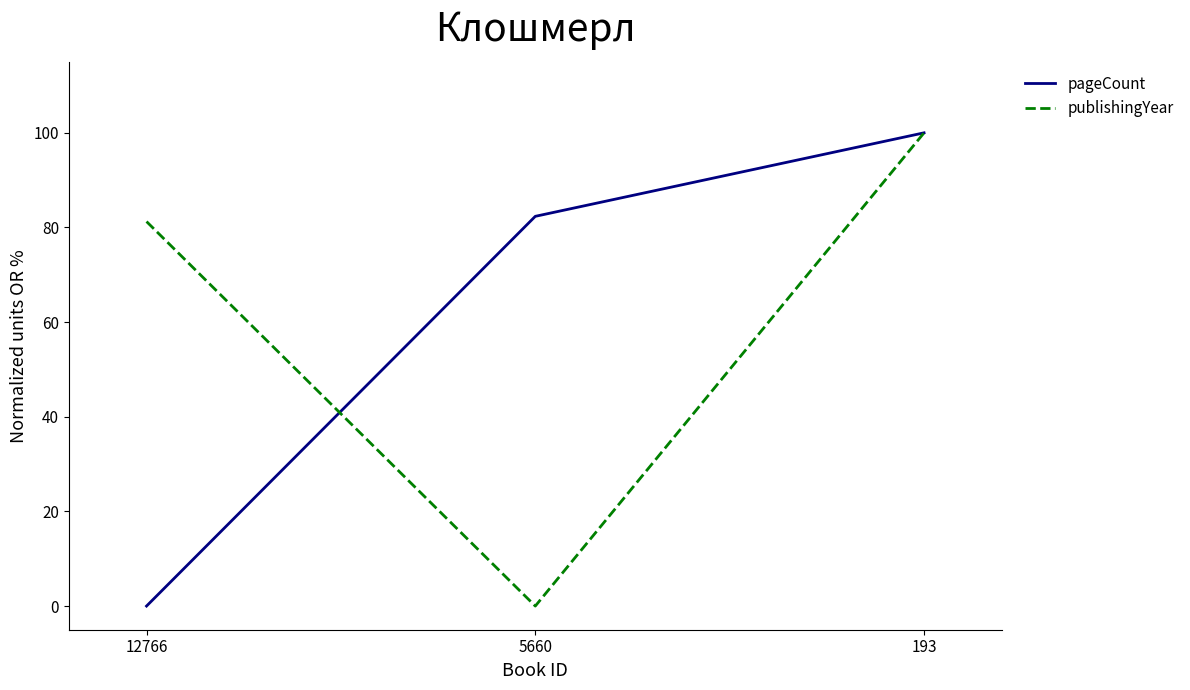

The value of pageCount at 5660 is 34.4. True or false?

False